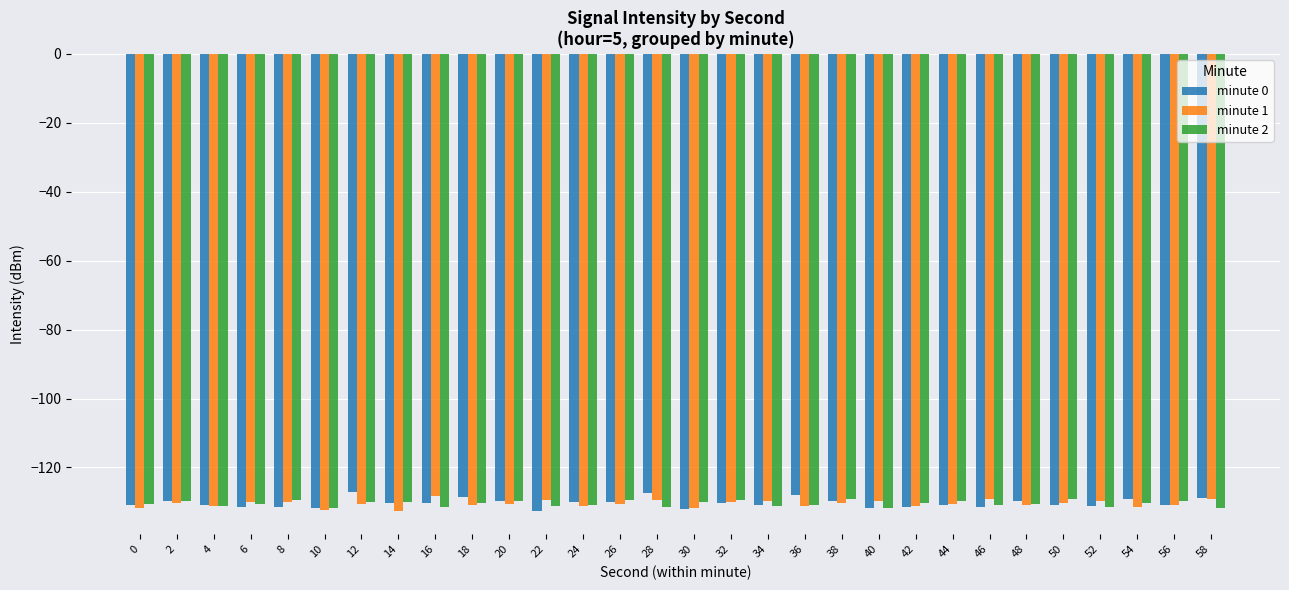

The value of minute 2 at 4 is -131.2. True or false?

True